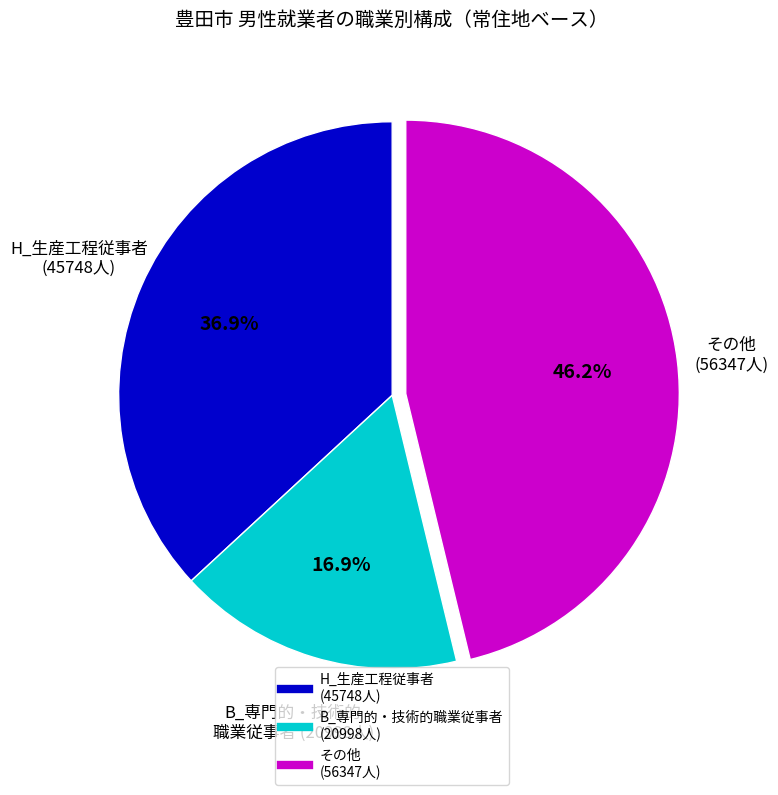

Is there any slice that represents more than half of the pie?

No